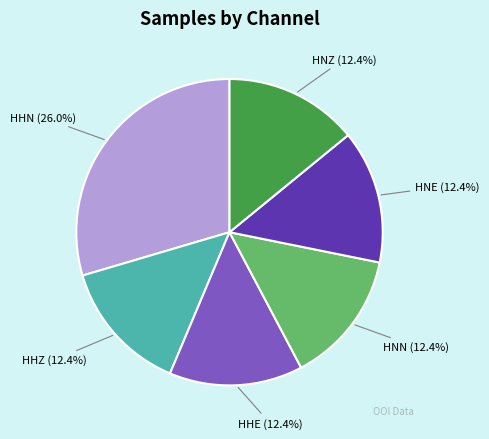

Is it true that HNZ is 12% of the pie?

True